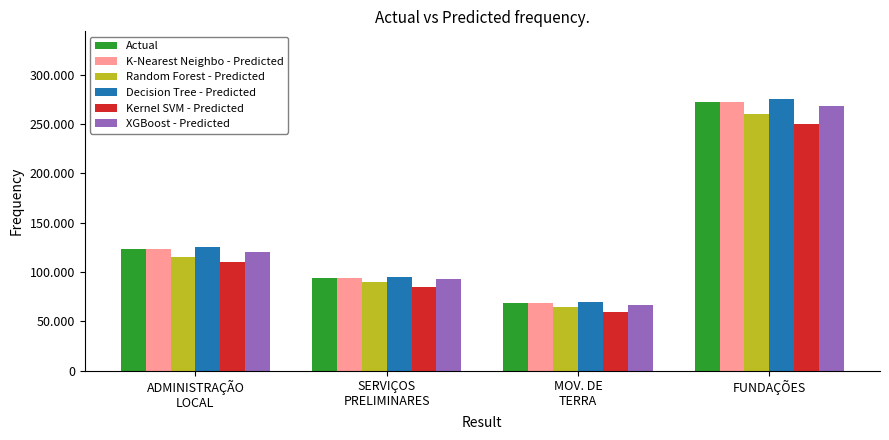

What is the label of the 4th bar from the right?

ADMINISTRAÇÃO
LOCAL